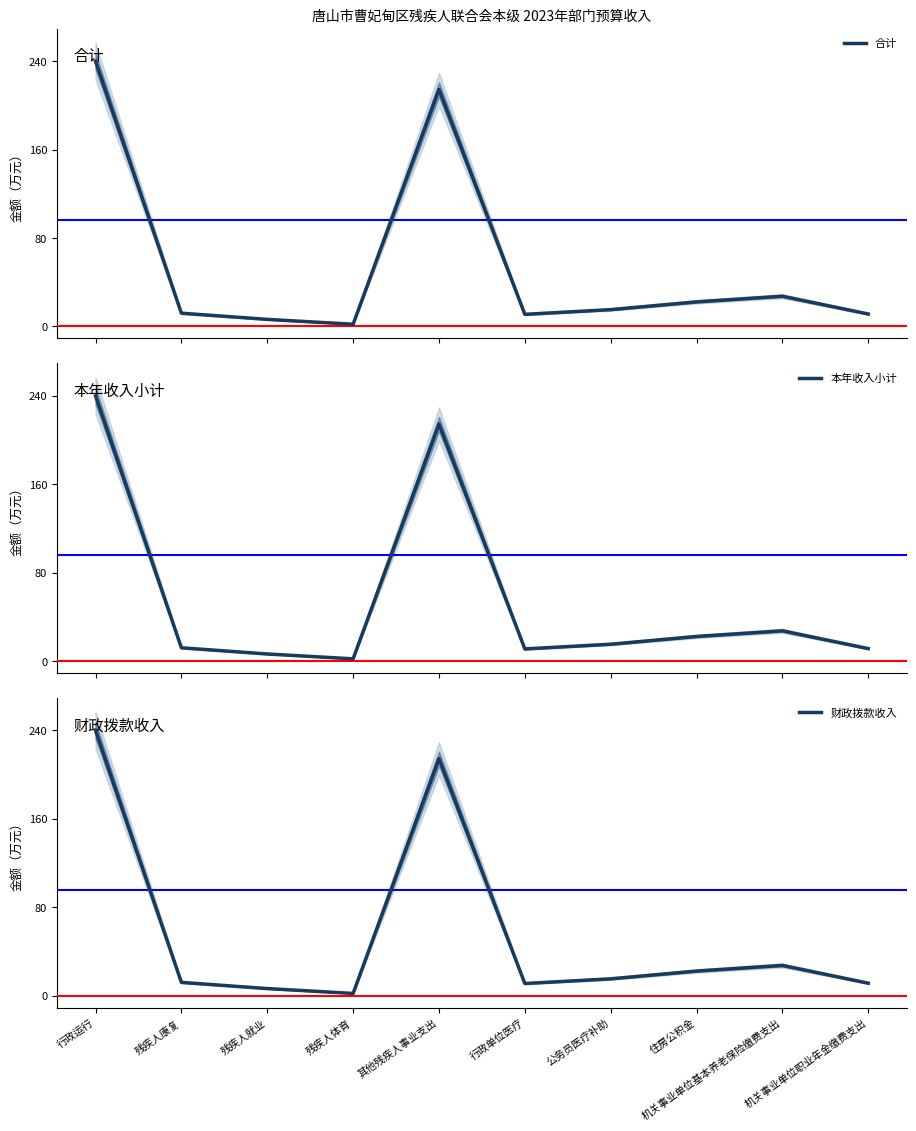

What are all the series names shown in the legend?

合计, 本年收入小计, 财政拨款收入